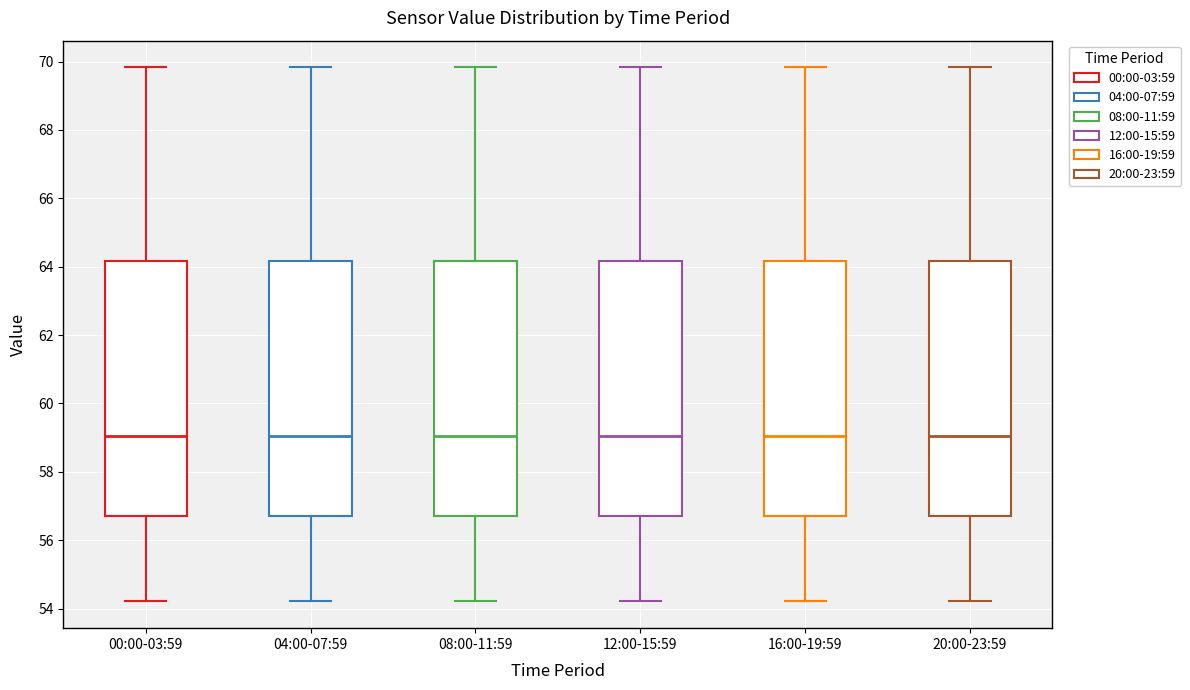

Where is the lower edge of the box for 20:00-23:59 on the y-axis? The values are not printed on the chart, so give them approximately, as read against the axis.

56.6